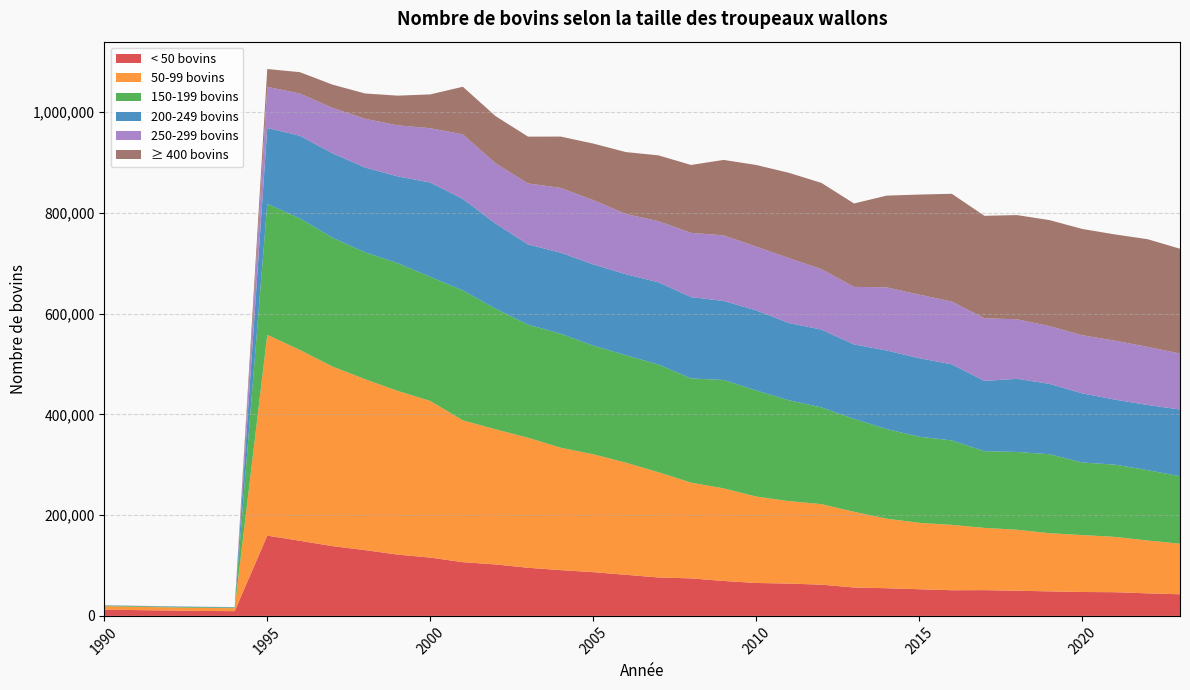

Reading left to right, extract all data points from this chart.

< 50 bovins: 12367	11527	10731	9834	9423	159258	149109	138416	130552	121652	115729	106631	102106	95500	90839	86820	81577	76256	74444	69328	65366	64123	61982	56340	54943	52923	50913	51111	49981	48697	47417	47032	44760	42926
50-99 bovins: 6865	6502	6163	6081	5804	398480	378649	356322	339132	324771	310794	281339	268189	257955	242928	233845	222552	208778	190014	183771	171440	163699	159807	150167	137985	131751	129736	123523	120949	115370	112983	109767	104924	100343
150-199 bovins: 1196	1281	1314	1377	1441	259930	261156	255732	251826	253488	246264	257912	239376	224521	226075	215666	213151	213786	206737	215058	210498	200009	191933	184350	177816	170858	167540	152234	154390	156699	144001	143363	139598	133960
200-249 bovins: 507	547	586	582	632	150498	163811	167440	168226	172157	187141	181465	168923	159075	160917	161049	160775	163117	161372	156796	158894	153327	154357	147807	155919	155792	151013	139368	145129	139578	137165	129003	129315	132258
250-299 bovins: 165	210	225	207	241	81571	83850	90137	96759	101314	107778	128075	119590	121086	128492	127697	119428	121368	127498	130155	126581	128876	120068	114184	125263	126063	124618	124341	118178	114593	115274	117048	115235	111126
≥ 400 bovins: 32	46	52	53	61	35414	42301	46140	50108	58919	67051	94533	93649	92815	101859	112124	122837	130500	134694	149645	161940	169210	171030	165481	182025	198629	213737	203294	206687	210329	210959	210731	213715	207917